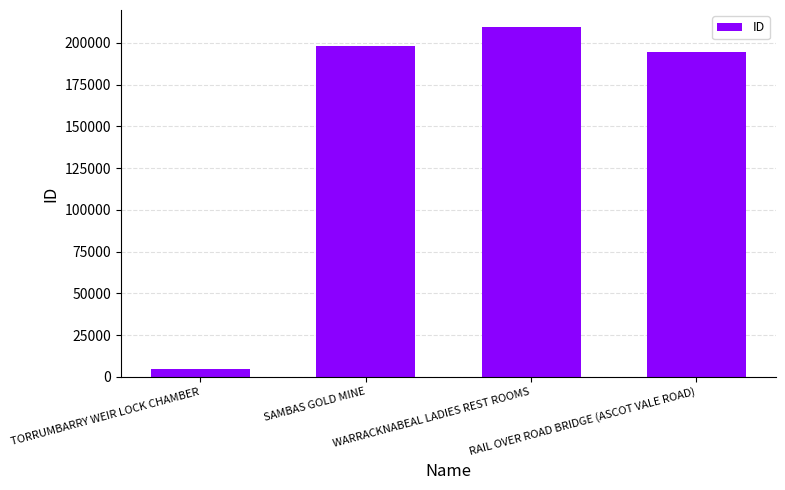

True or false: the data shows 209200 at WARRACKNABEAL LADIES REST ROOMS.

True